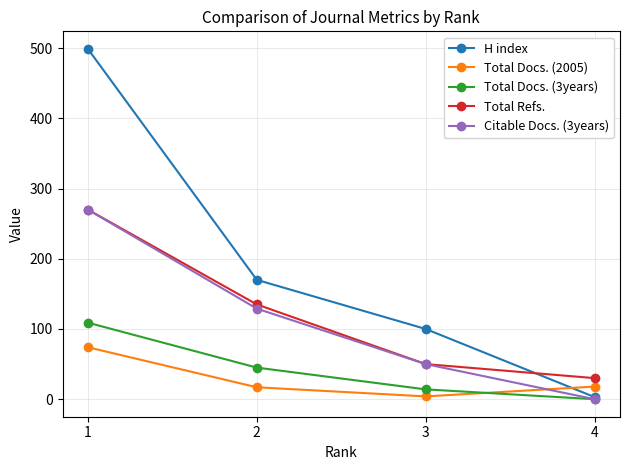

What is the average value of the Total Docs. (3years) series?

42